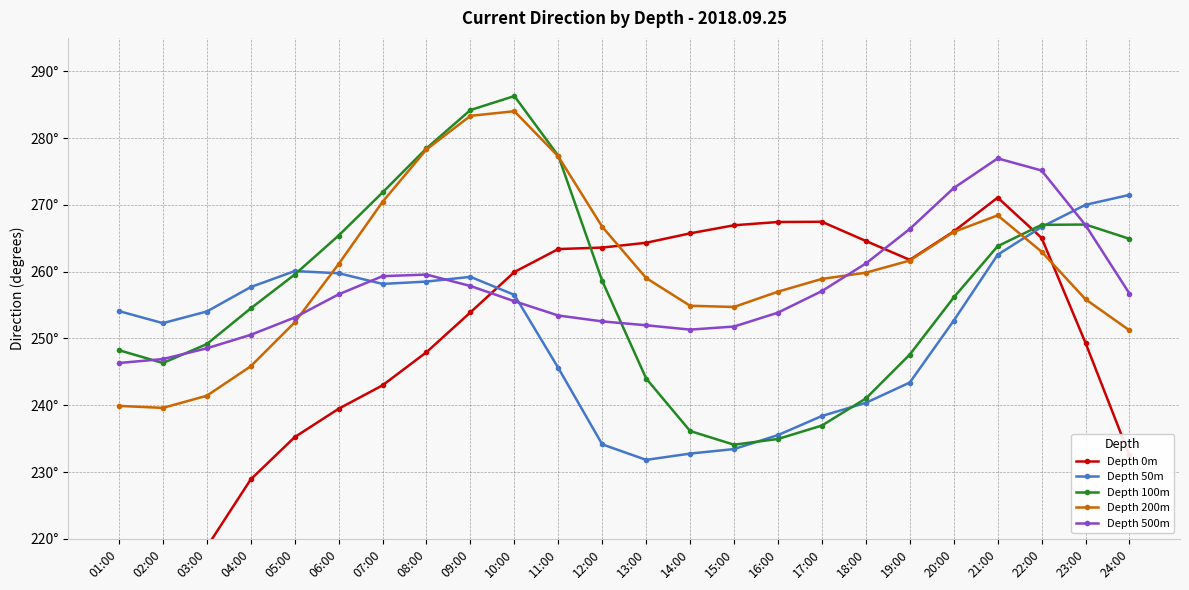

What is the difference between the maximum and minimum values in the Depth 500m series?

30.6